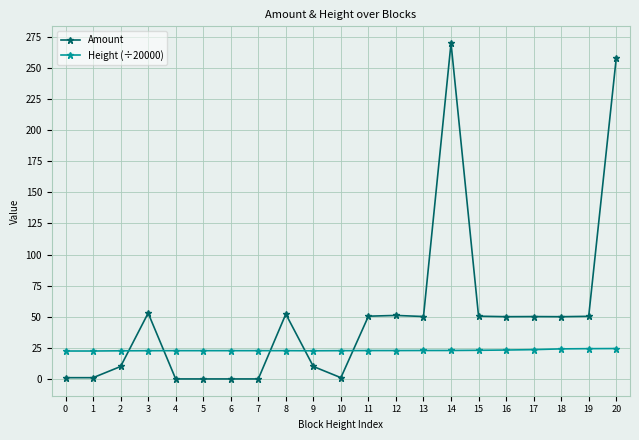

How many intersections are there between Height (÷20000) and Amount?

5